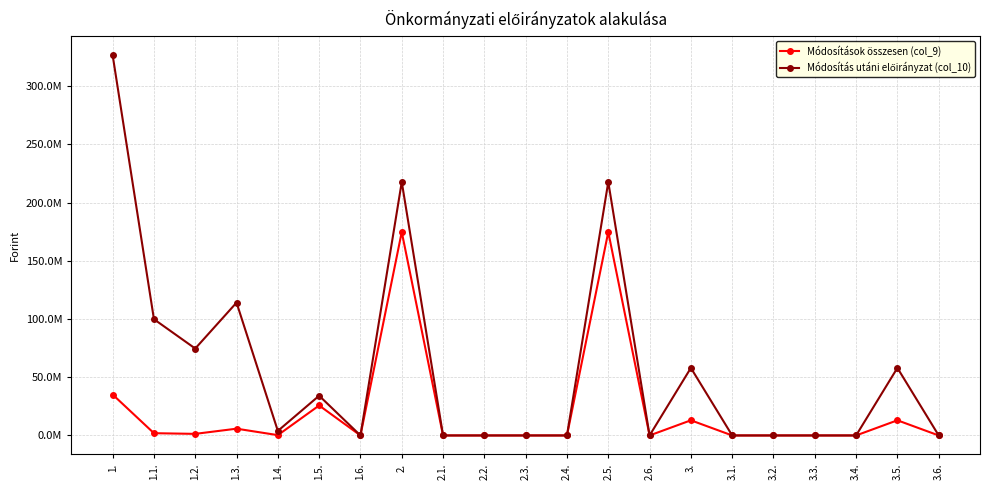

Between 2.4. and 2.6., which series saw the biggest shift?

Módosítások összesen (col_9)